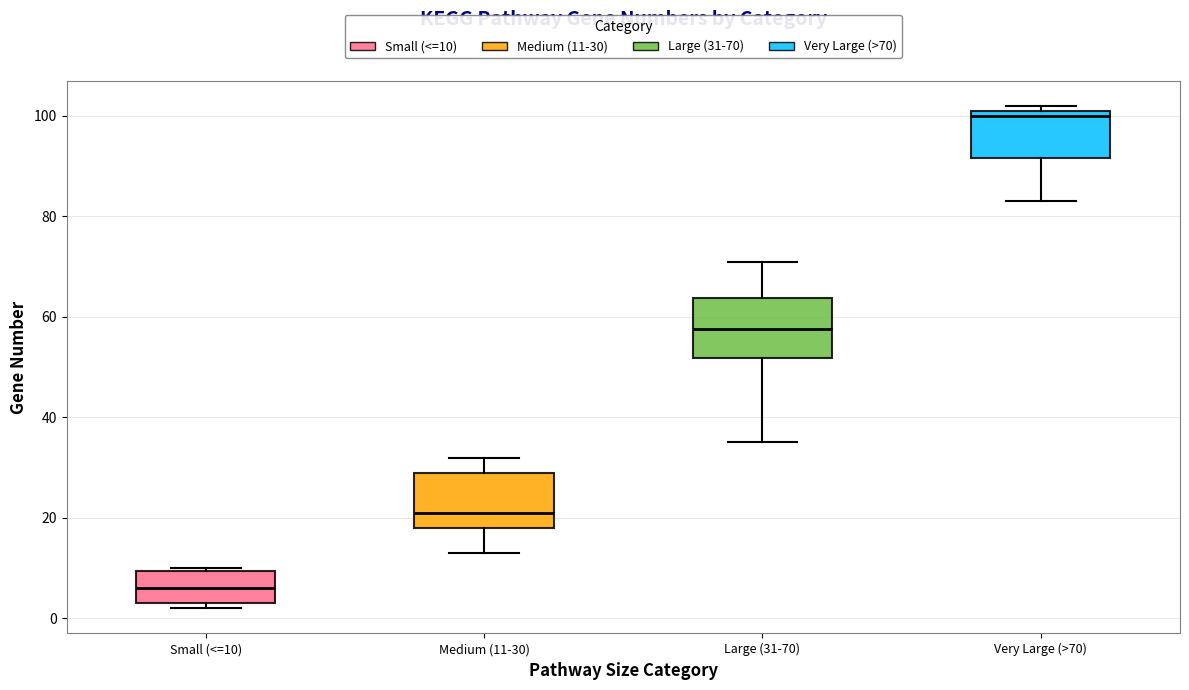

Reading left to right, read every box against the y-axis: the position of its median line, the range the box covers, and the ends of its whiskers. The values are not printed on the chart, so give them approximately, as read against the axis.

Small (<=10): median 6, box 4 to 10, whiskers 2 to 10
Medium (11-30): median 22, box 18 to 30, whiskers 14 to 32
Large (31-70): median 58, box 52 to 64, whiskers 36 to 72
Very Large (>70): median 100, box 92 to 102, whiskers 84 to 102 (just above the box's upper edge)